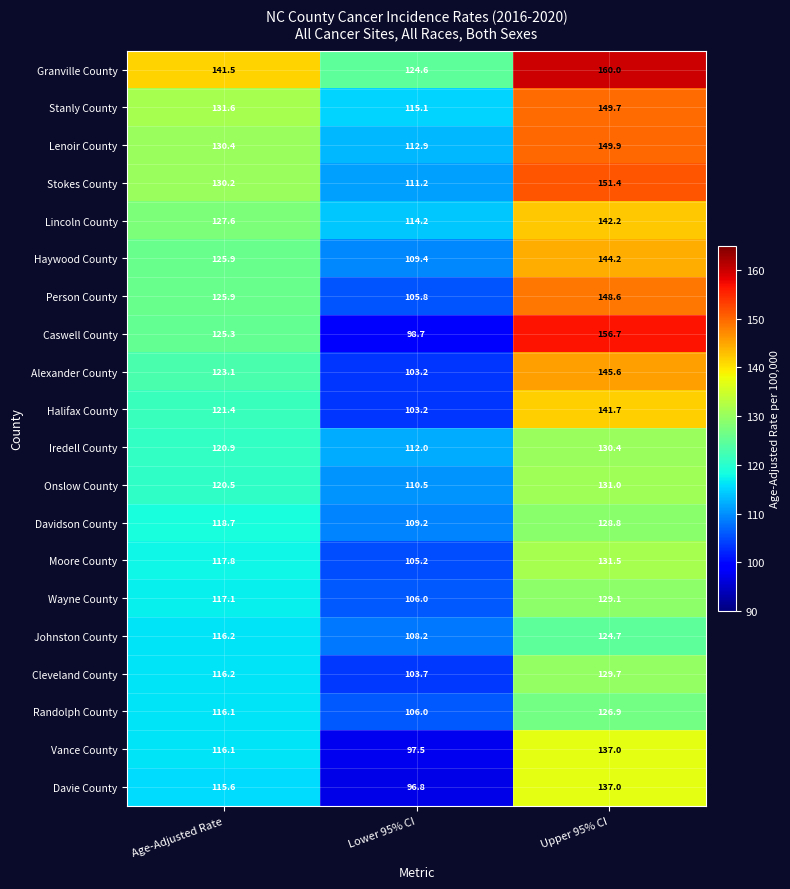

Which series has the largest total across all categories?

Granville County